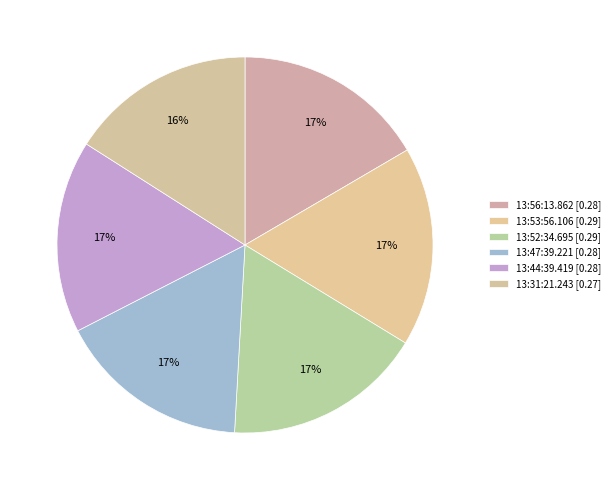

Between 13:31:21.243 and 13:56:13.862, which is larger?

13:56:13.862